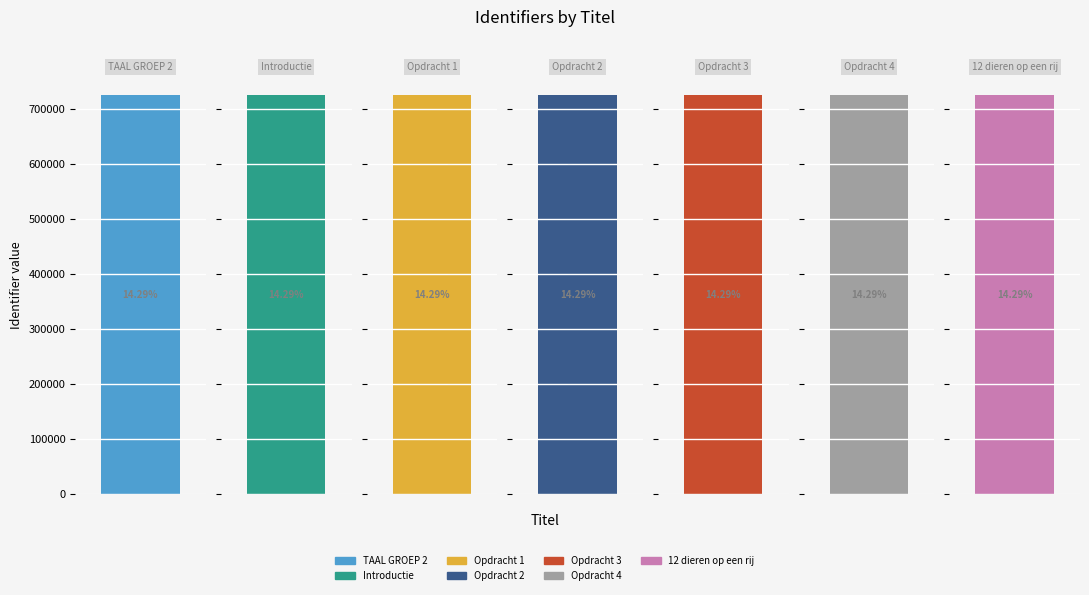

What is the sum of the values at TAAL GROEP 2 and 12 dieren op een rij?

1449424